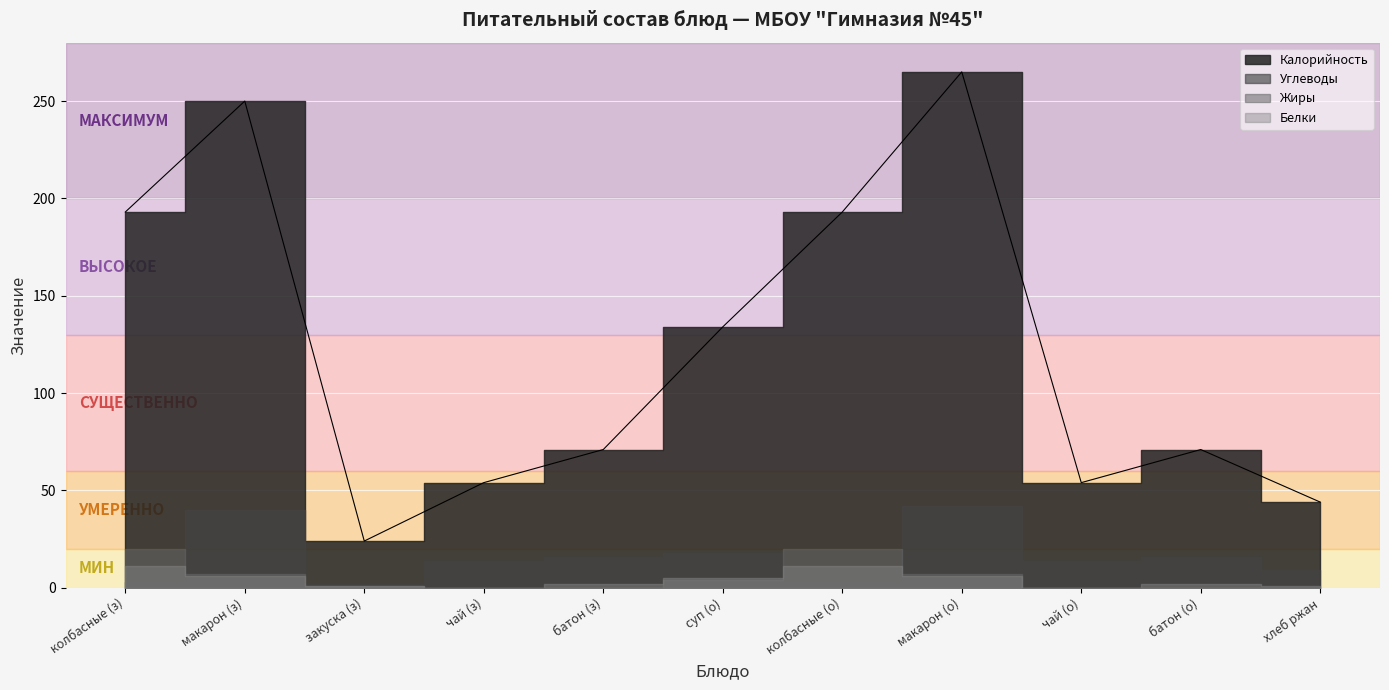

Reading left to right, what are all the values shown in this chart?

Калорийность: 193	250	24	54	71	134	193	265	54	71	44
Белки: 11	6	1	0	2	5	11	6	0	2	1
Жиры: 20	7	1	0	0	4	20	7	0	0	0
Углеводы: 3	40	2	14	16	18	3	42	14	16	9